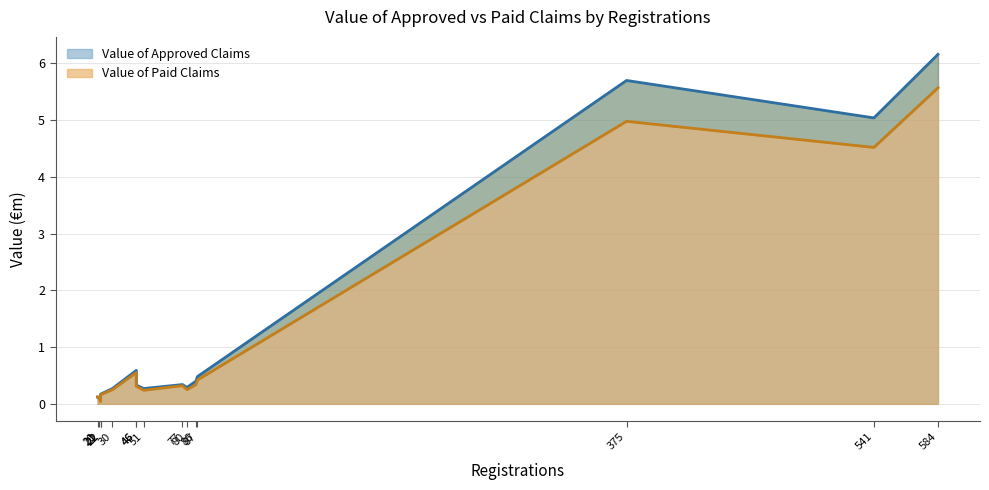

What is the minimum value for Value of Approved Claims?

0.1